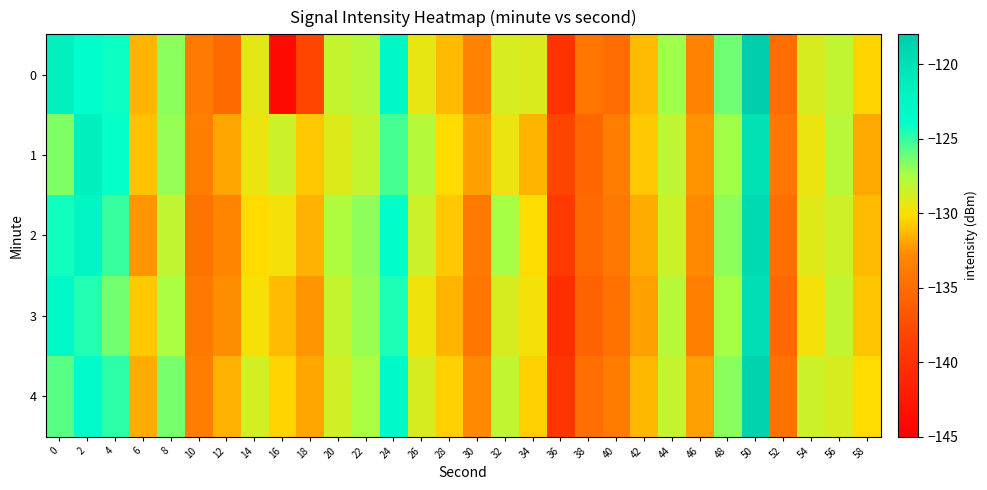

Rank the series by their maximum value, from highest to lowest.

0, 4, 2, 3, 1